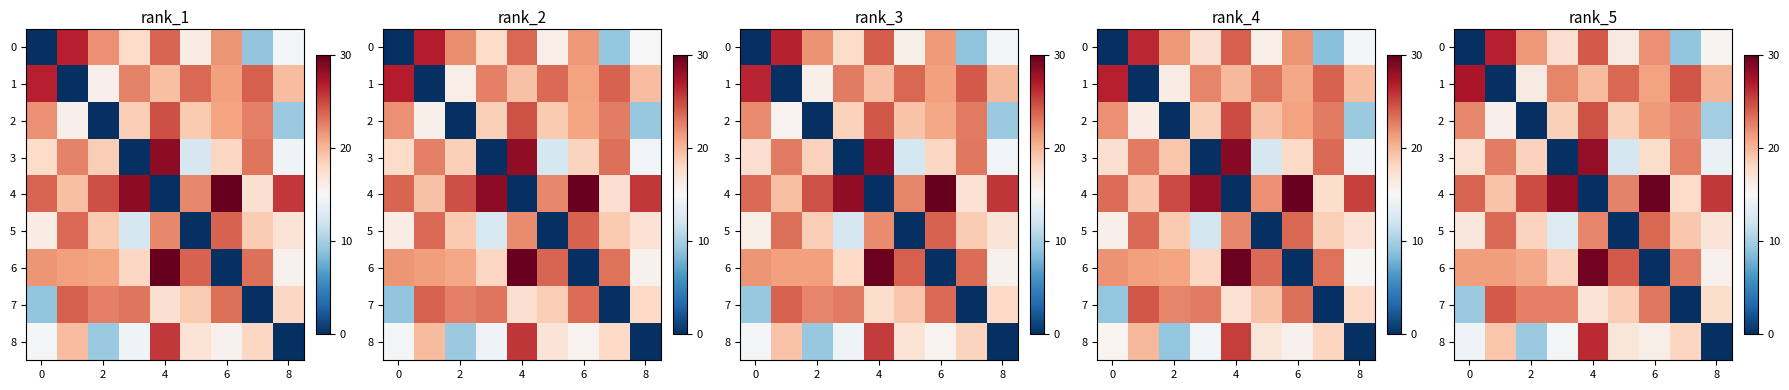

Read the row_1 value at 6.

19.8